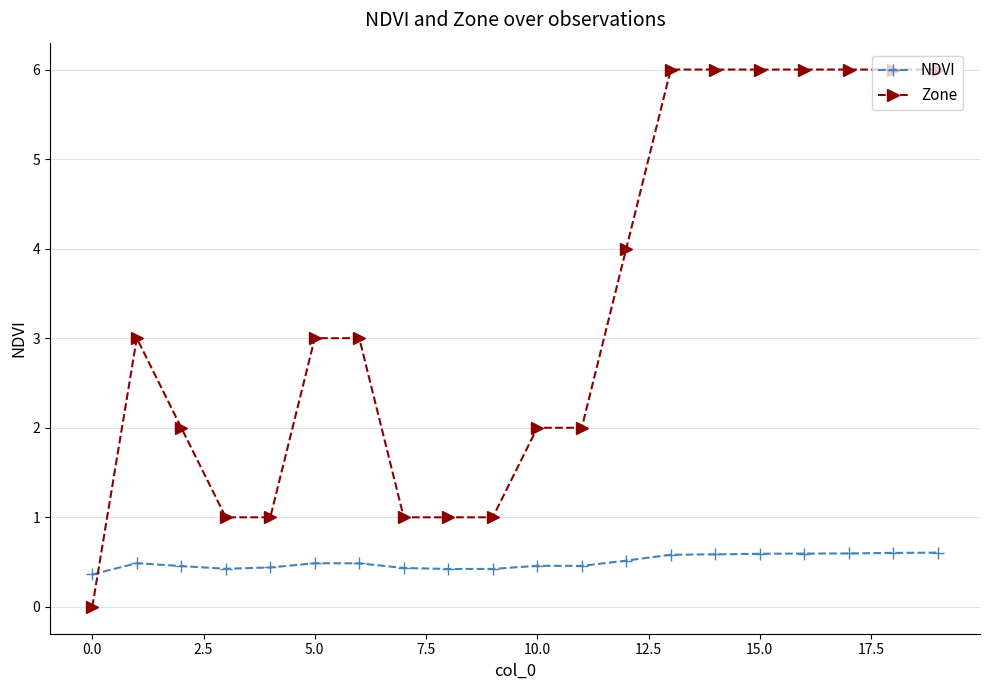

Which series has the largest range (max minus min)?

Zone